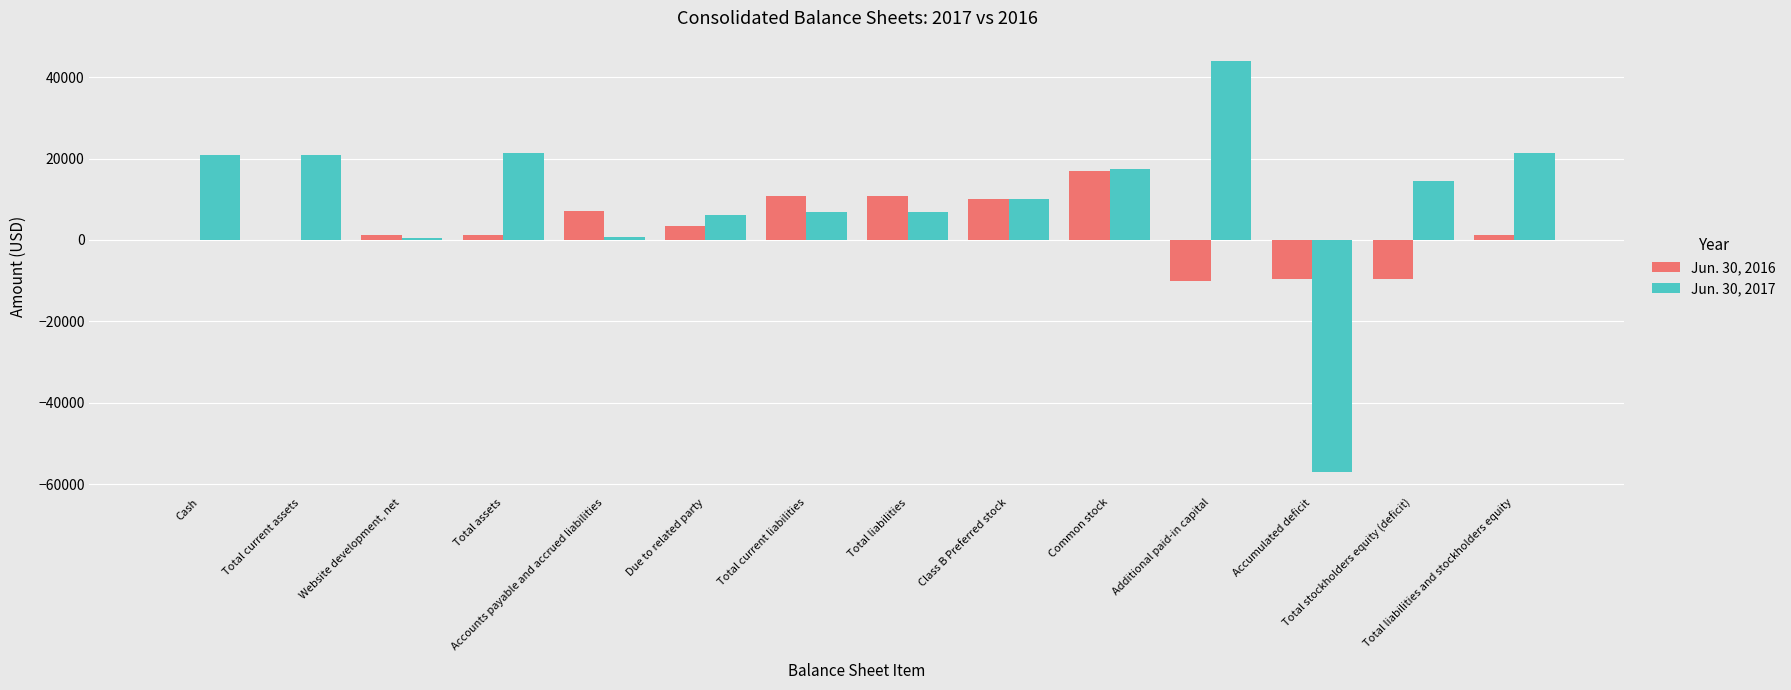

What is the maximum value shown in the chart?

43955